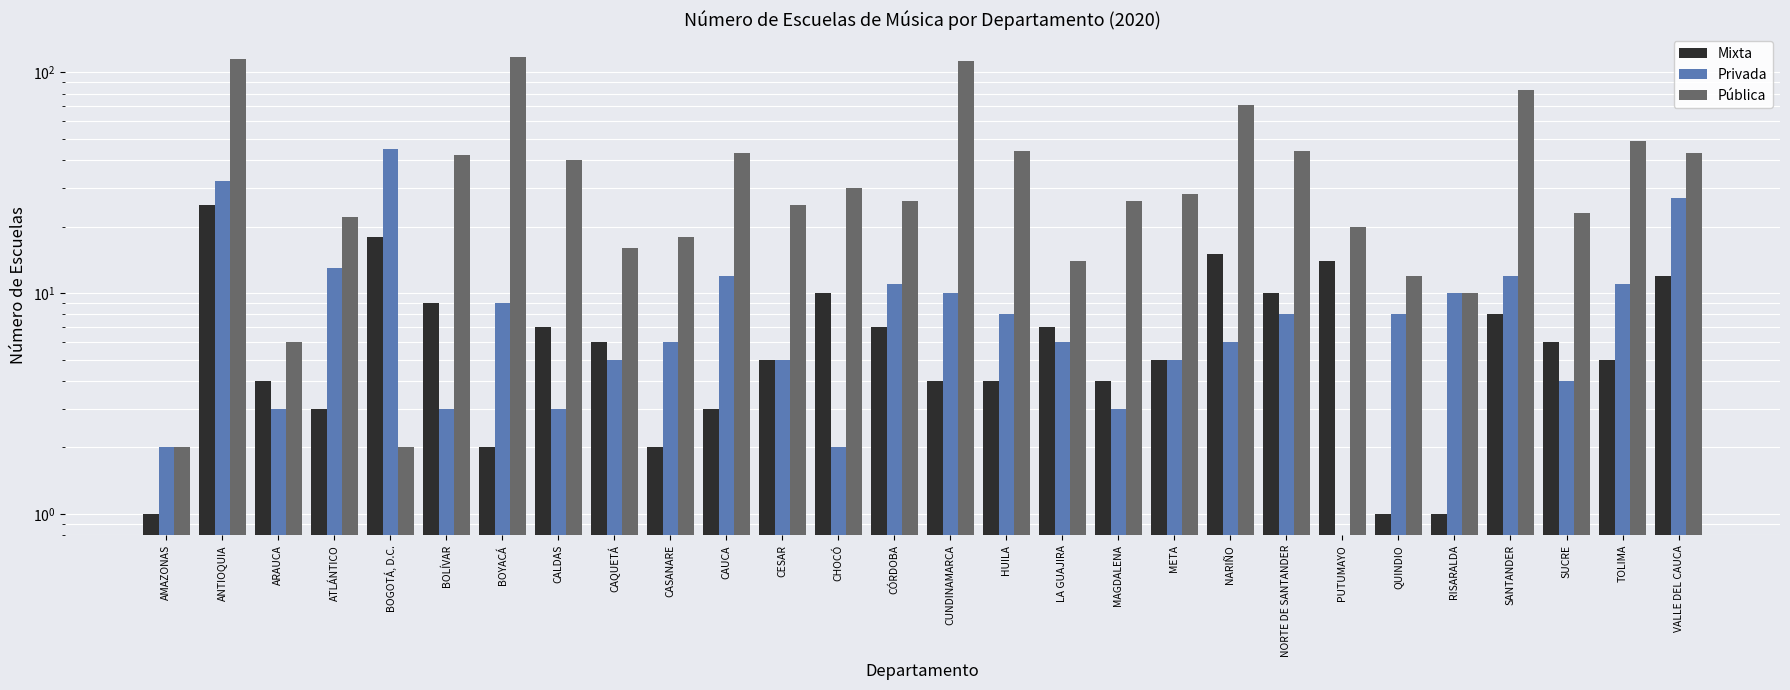

Is the value of Pública at LA GUAJIRA greater than the value of Privada at CAQUETÁ?

Yes